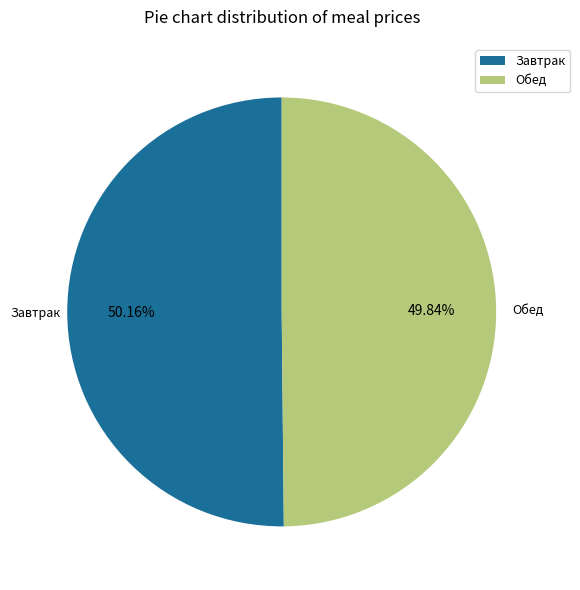

To the nearest percent, what is the average slice percentage?

50%